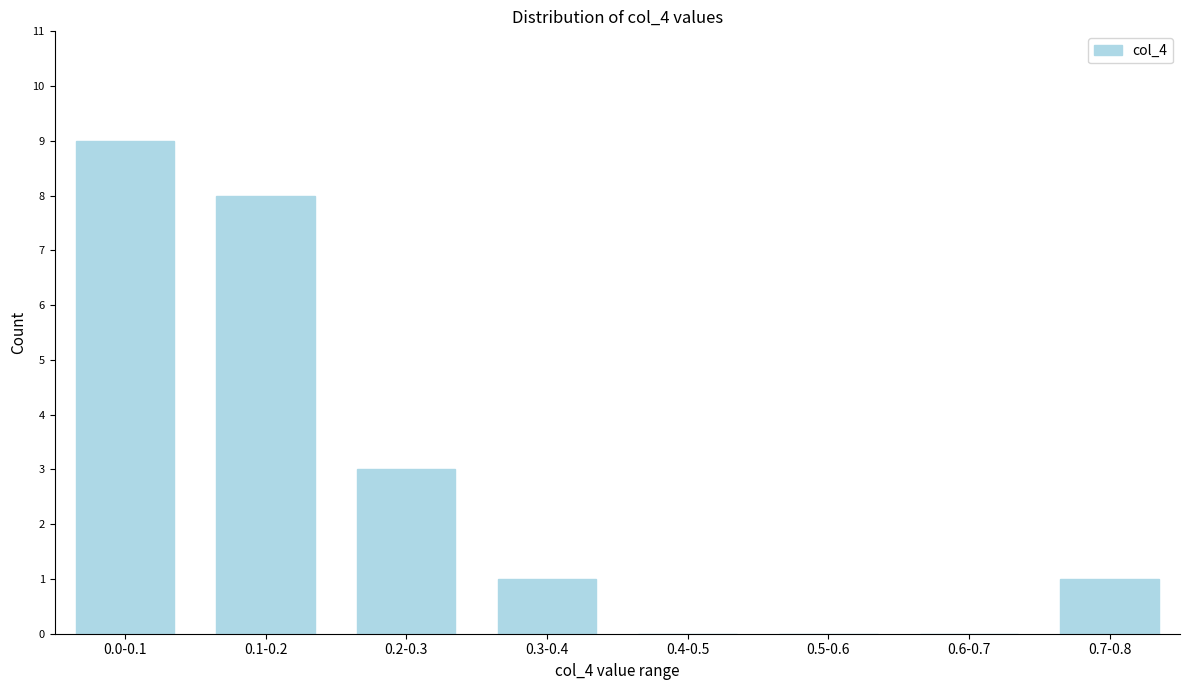

Reading left to right, list all the values displayed in this chart.

0.0-0.1=9	0.1-0.2=8	0.2-0.3=3	0.3-0.4=1	0.4-0.5=0	0.5-0.6=0	0.6-0.7=0	0.7-0.8=1